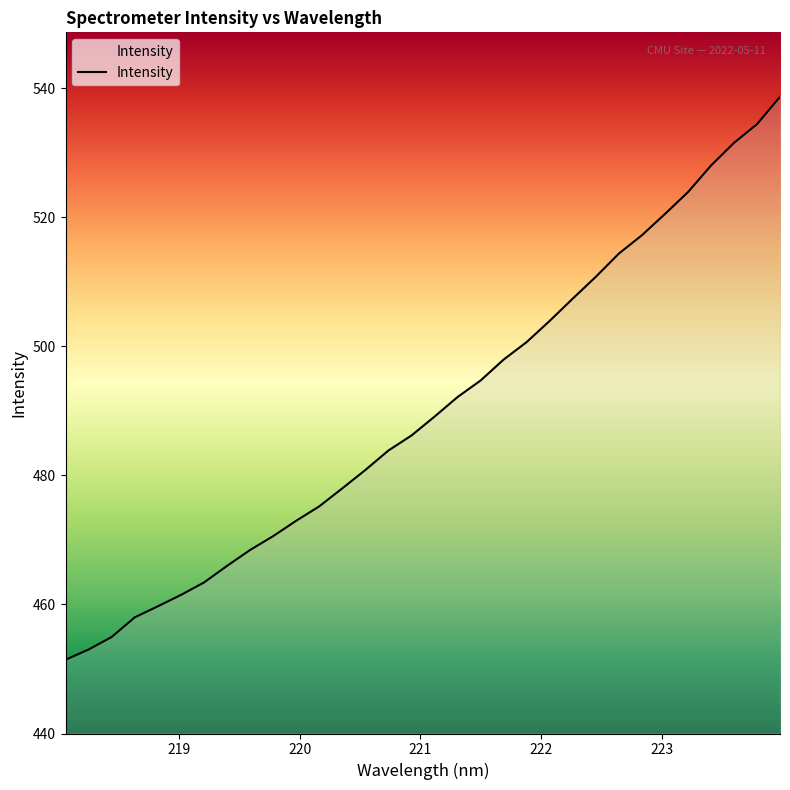

What is the greatest value displayed?

538.7